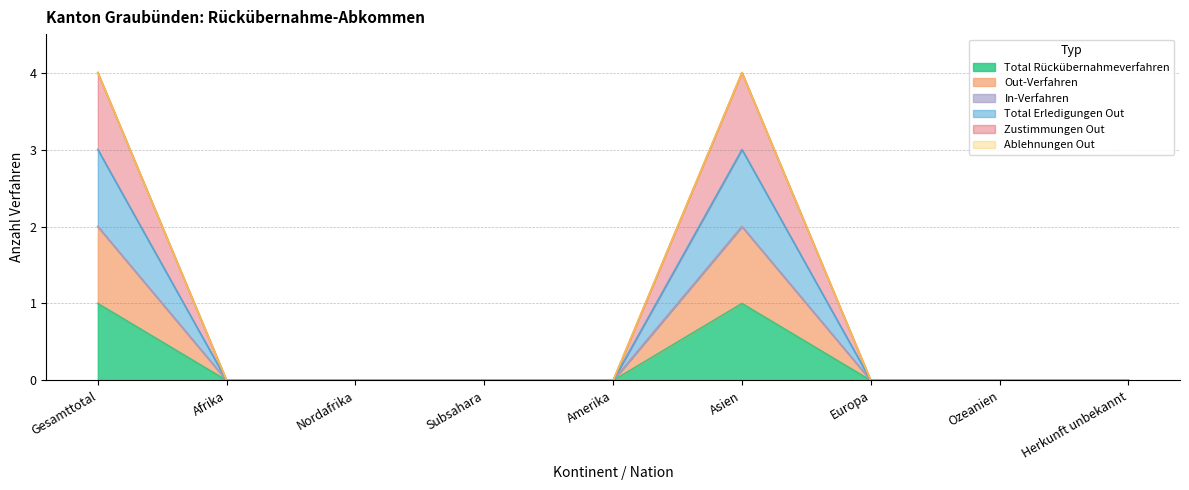

What is the maximum value for Total Rückübernahmeverfahren?

1